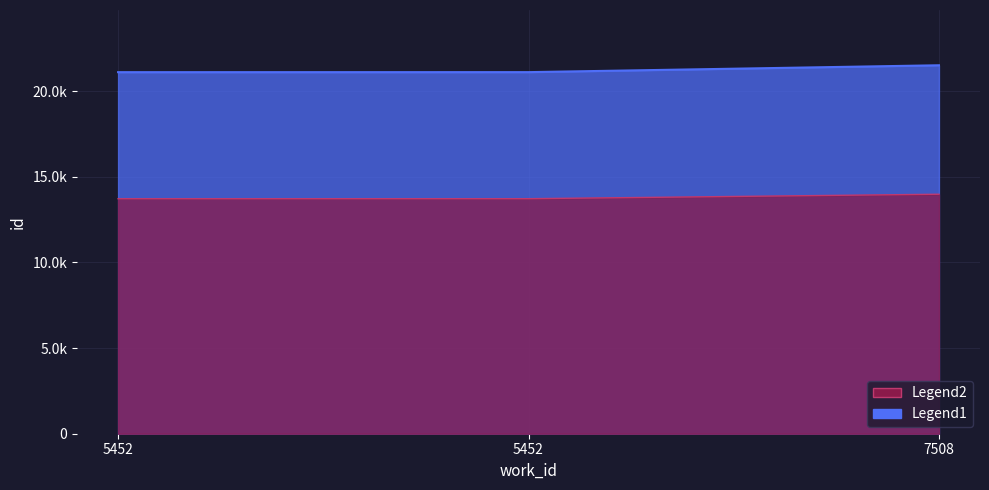

What is the difference between the Legend2 values at 7508 and 5452?

260.6